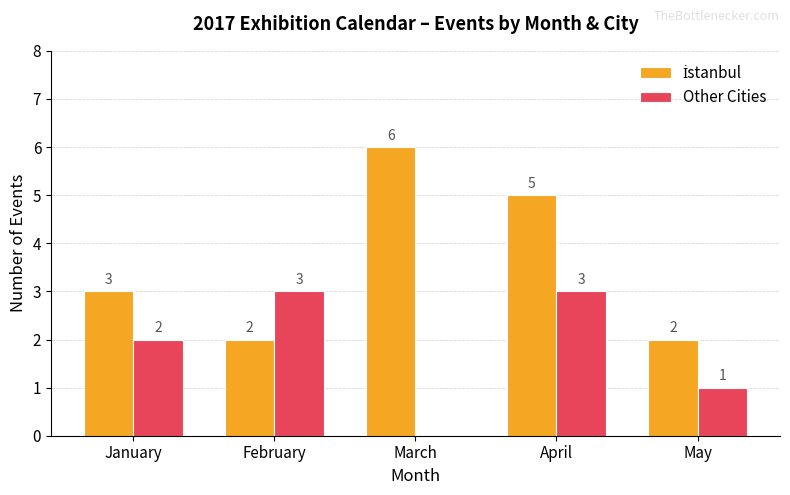

What is the sum of the Other Cities values at May and January?

3